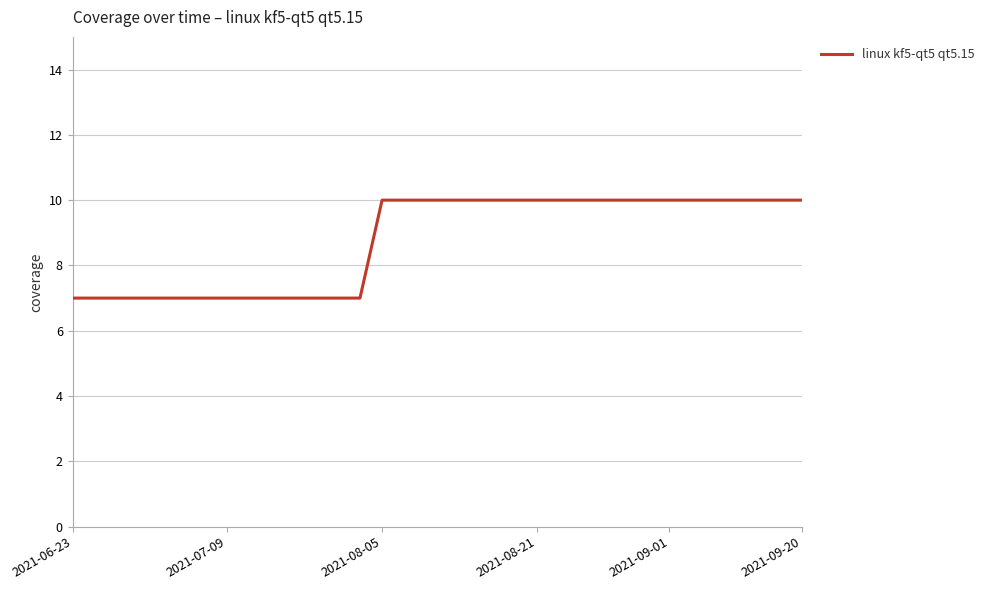

How many values are between 7 and 10?

34